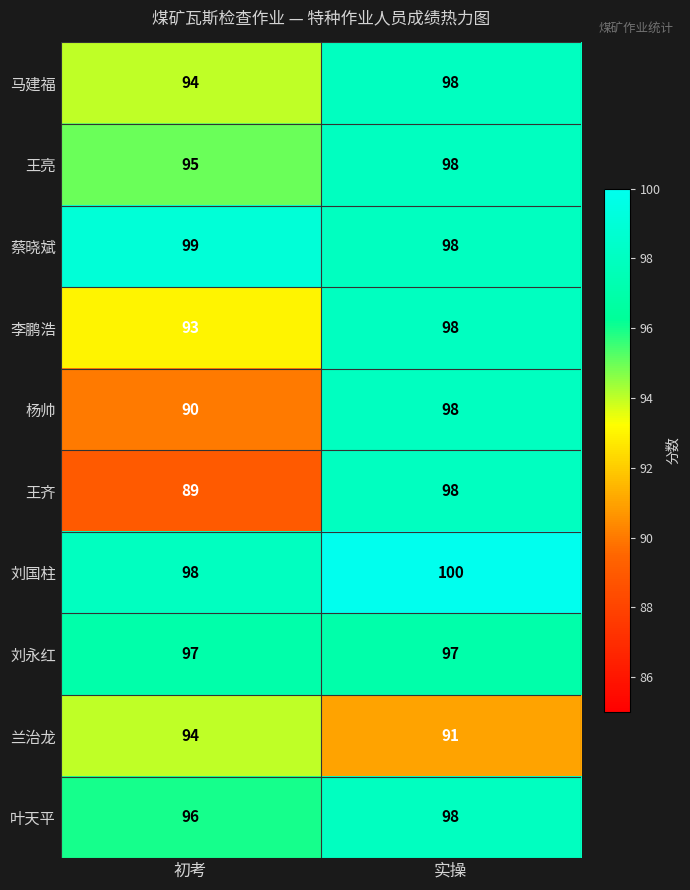

True or false: 兰治龙 has a value of 91 at 实操.

True